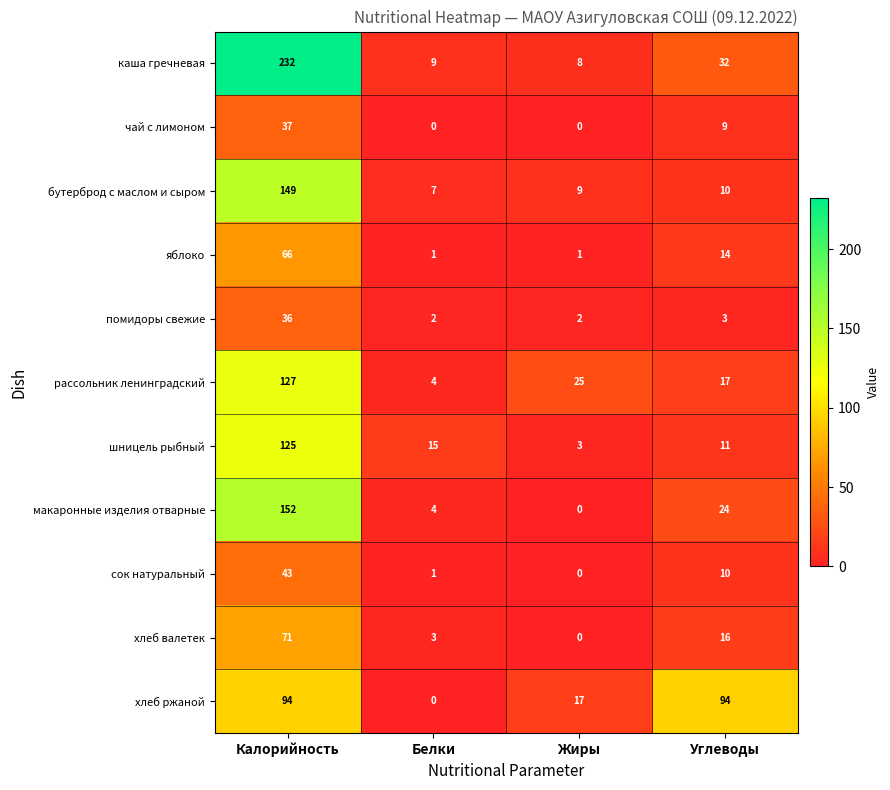

What is the difference between the каша гречневая values at Калорийность and Белки?

223